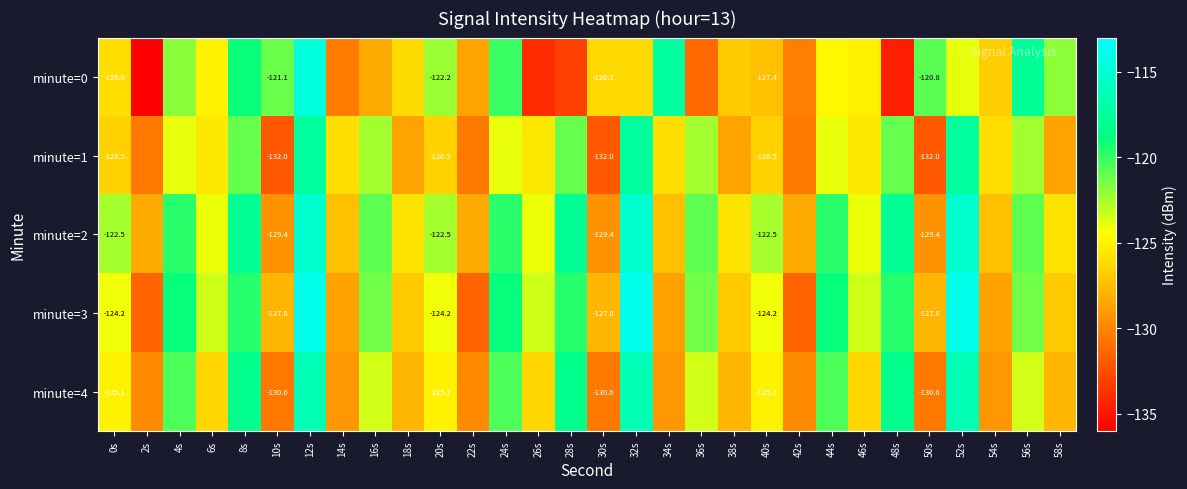

How many data points in minute=1 are above -125?

12